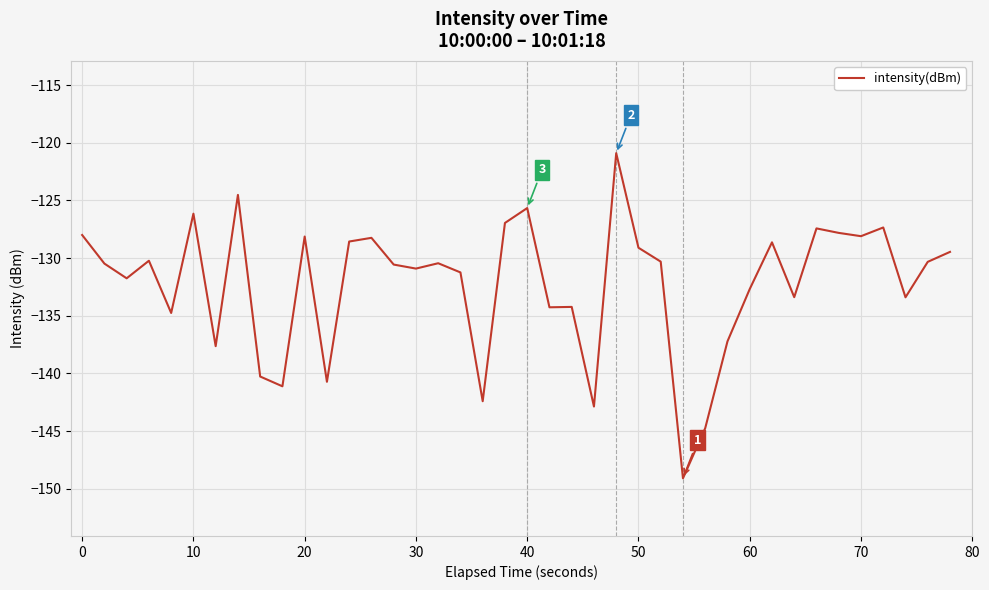

What is the difference between the maximum and minimum values?

28.2